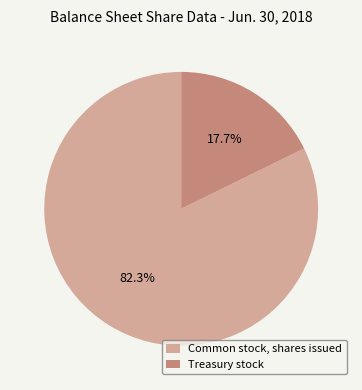

Is there a majority slice in this chart?

Yes